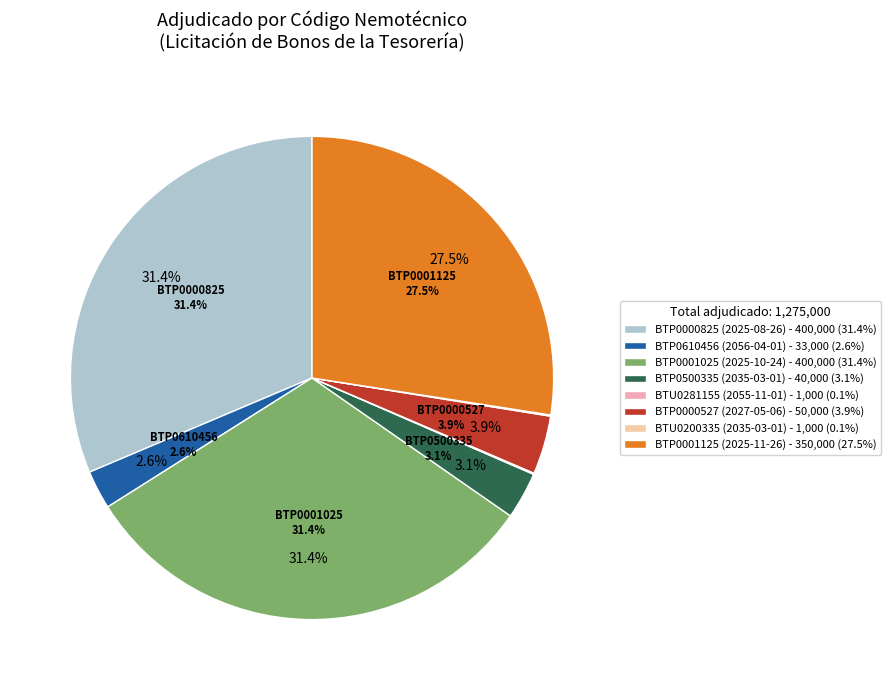

Which category has the smallest portion of the pie?

BTU0281155